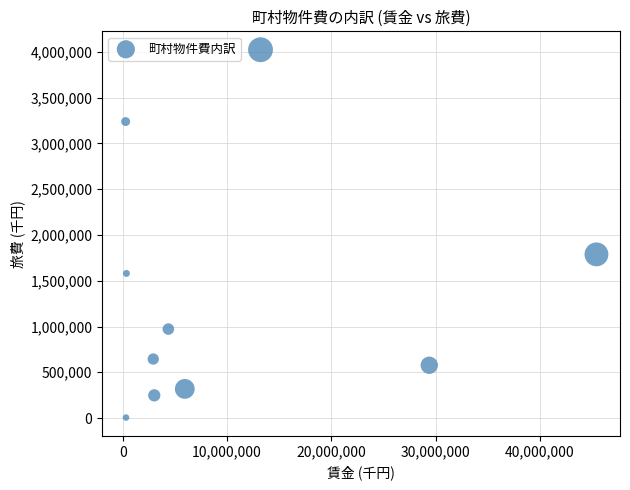

What is the range of X values (max minus min)?

45134495